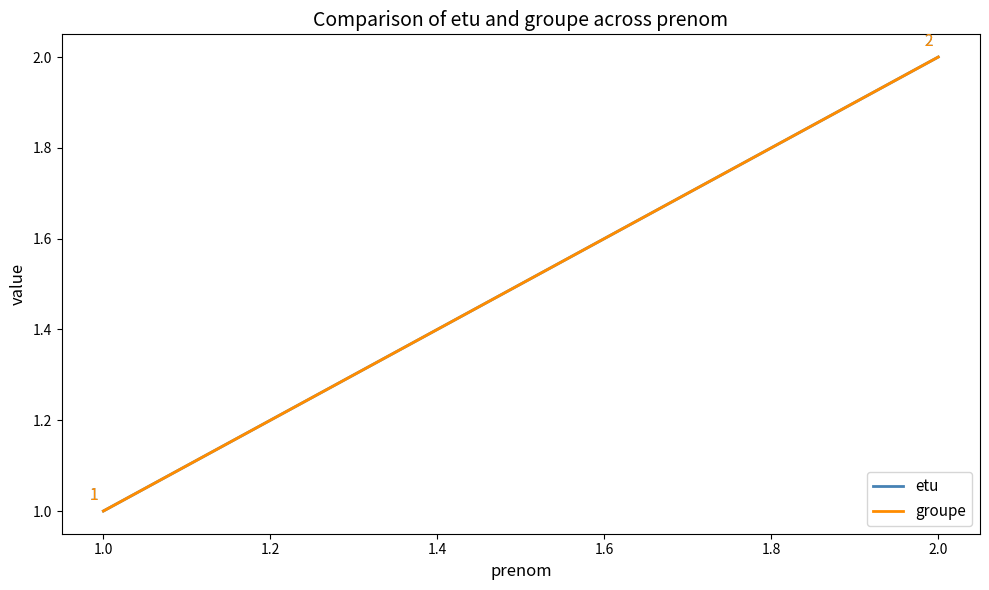

What is the maximum value for groupe?

2